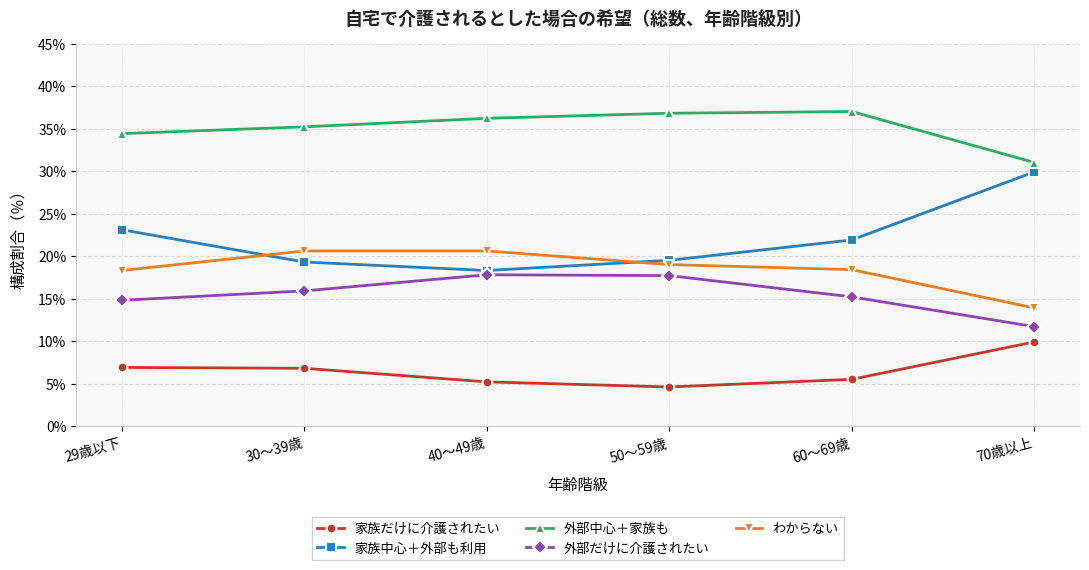

True or false: 外部中心＋家族も and 家族だけに介護されたい intersect in this chart.

False